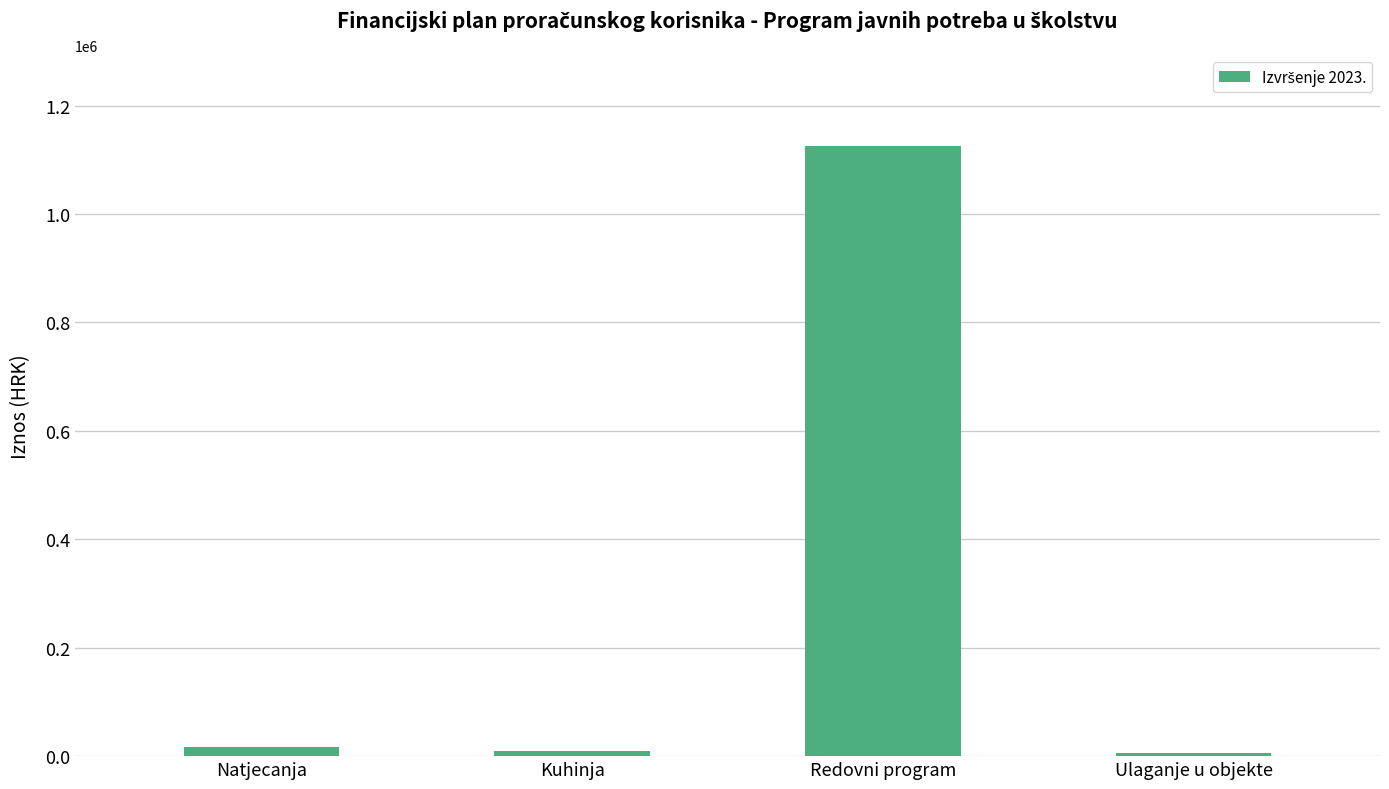

At which label does the data first exceed 17676?

Natjecanja